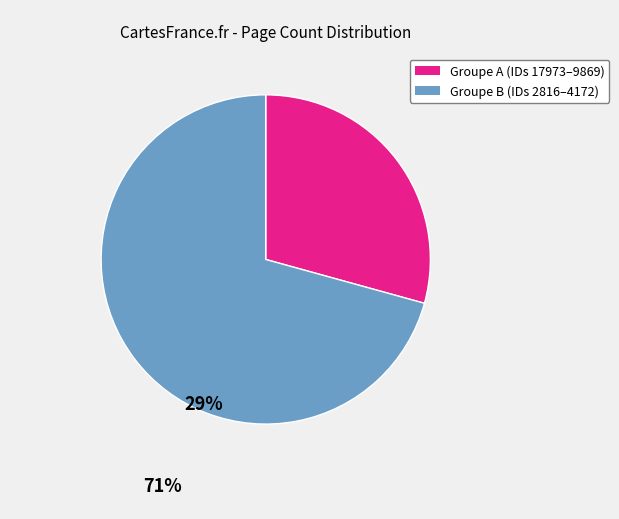

Does any single category account for the majority?

Yes